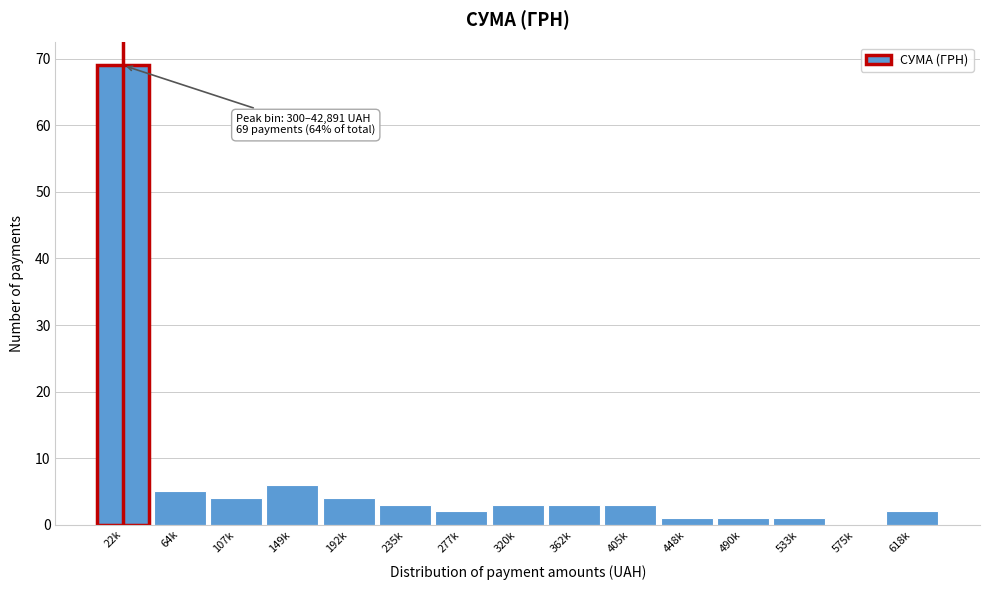

Reading right to left, what are all the values shown in this chart?

618k=2	575k=0	533k=1	490k=1	448k=1	405k=3	362k=3	320k=3	277k=2	235k=3	192k=4	149k=6	107k=4	64k=5	22k=69